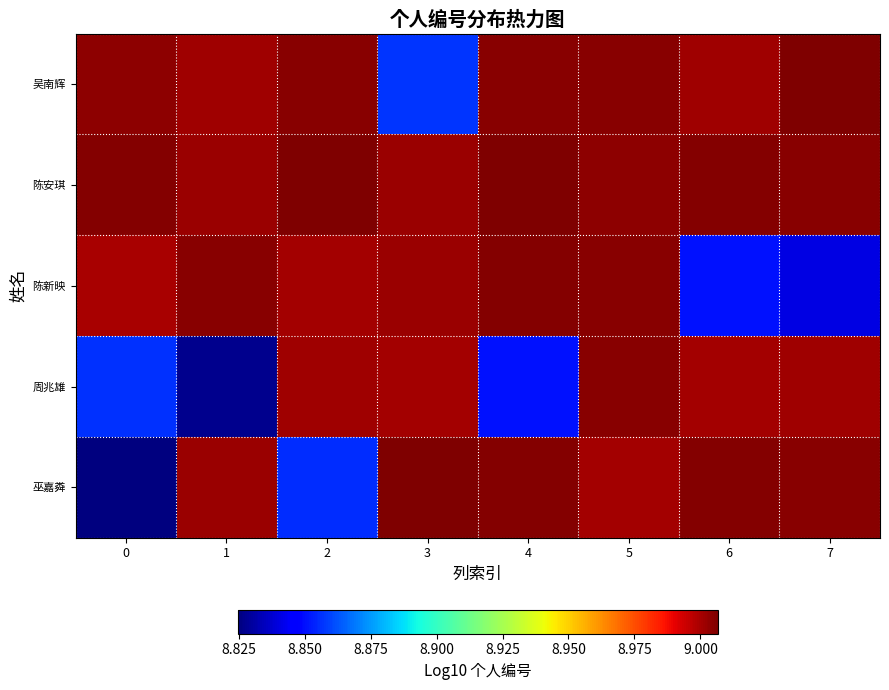

At how many categories does at least one series exceed 8?

8